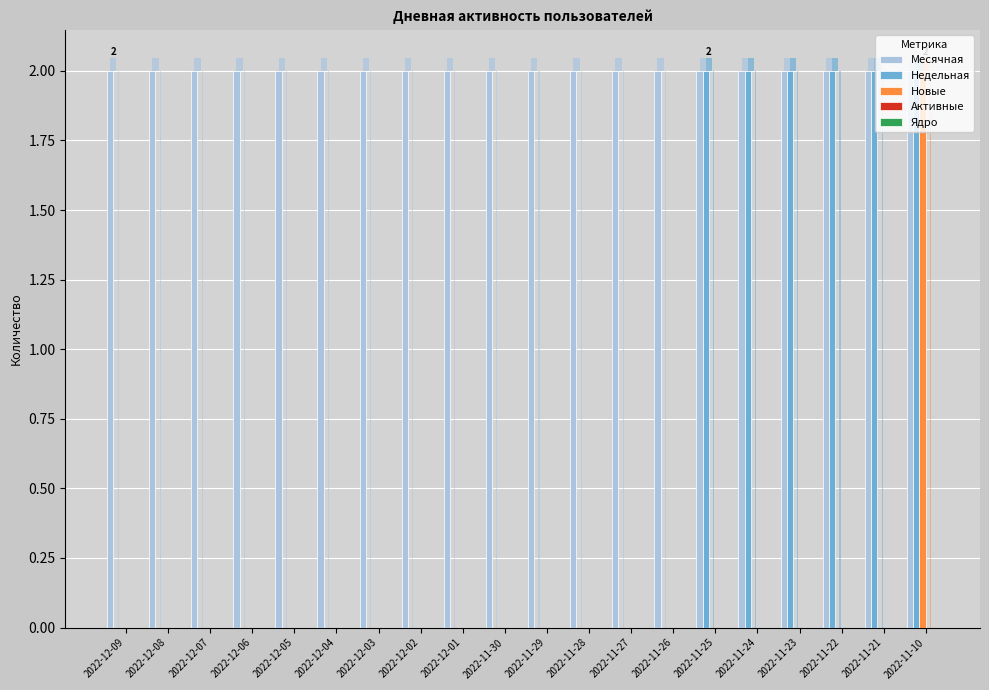

Which series has the largest total across all categories?

Месячная